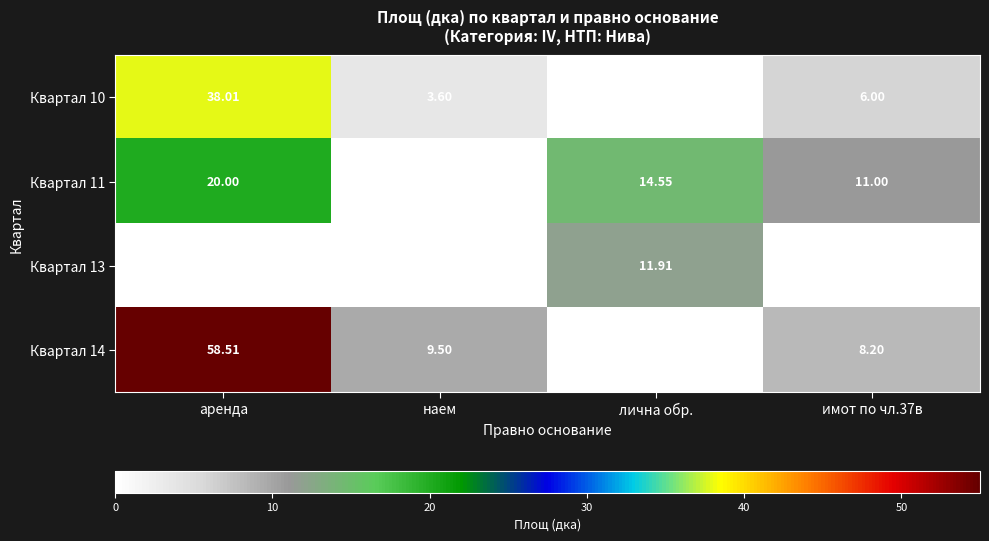

Between наем and лична обр., which series saw the biggest shift?

Квартал 11